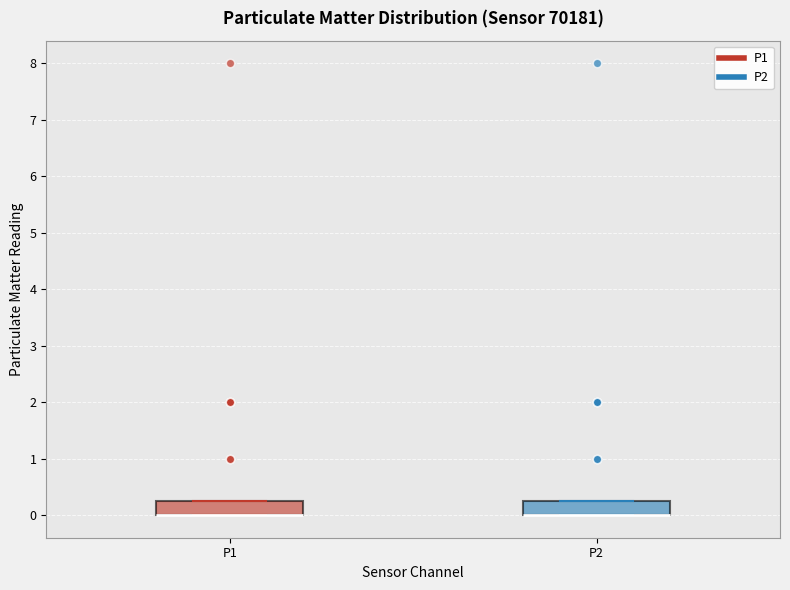

Reading left to right, transcribe this box plot: for each box, give where its median line is, the range the box spans, and where its two whiskers end, as read against the y-axis. The values are not printed on the chart, so give them approximately, as read against the axis.

P1: median 0.0 (drawn on the box's lower edge), box 0.0 to 0.3, whiskers 0.0 to 0.3
P2: median 0.0 (drawn on the box's lower edge), box 0.0 to 0.3, whiskers 0.0 to 0.3